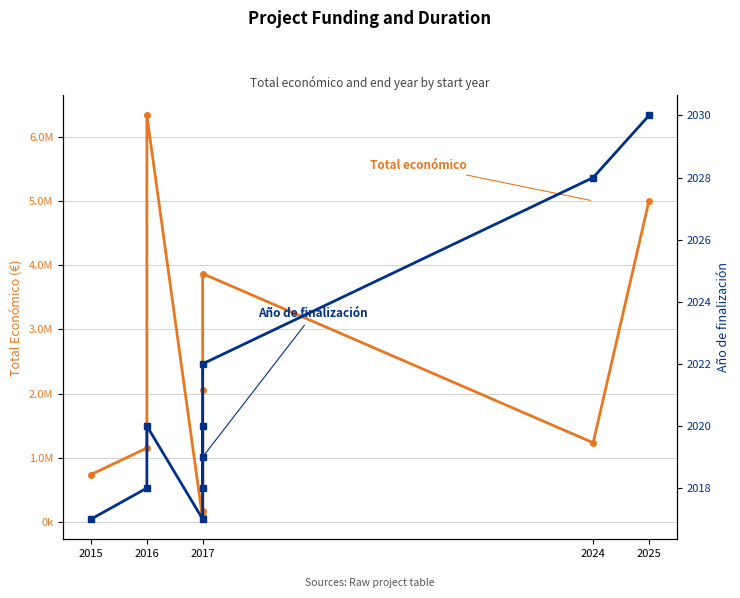

What is the greatest value displayed?

6328164